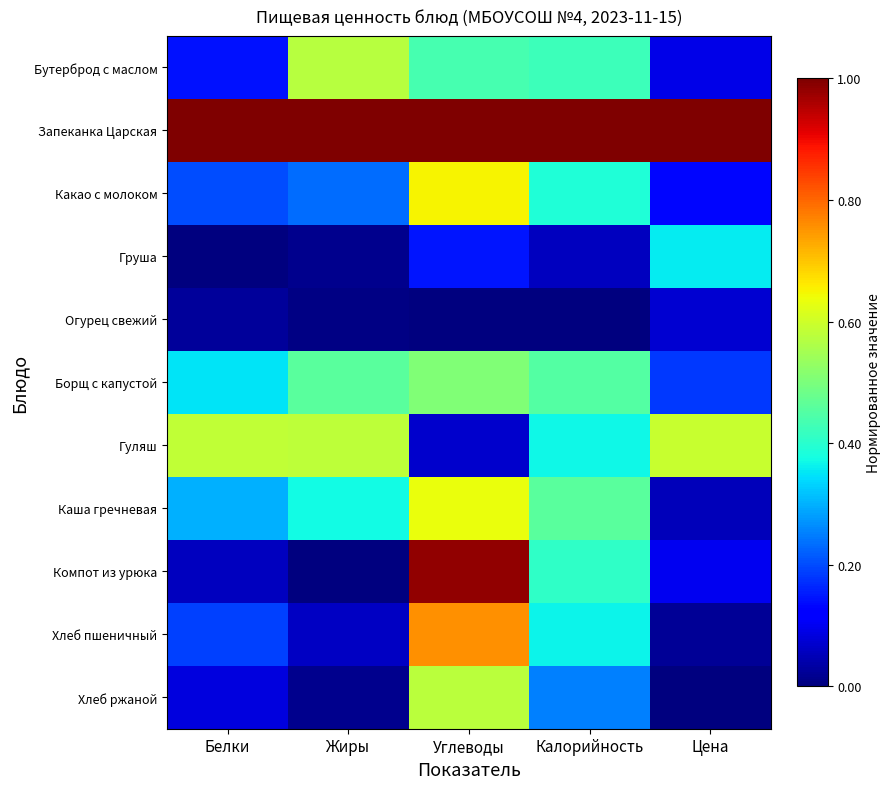

Which series has the largest total across all categories?

Запеканка Царская